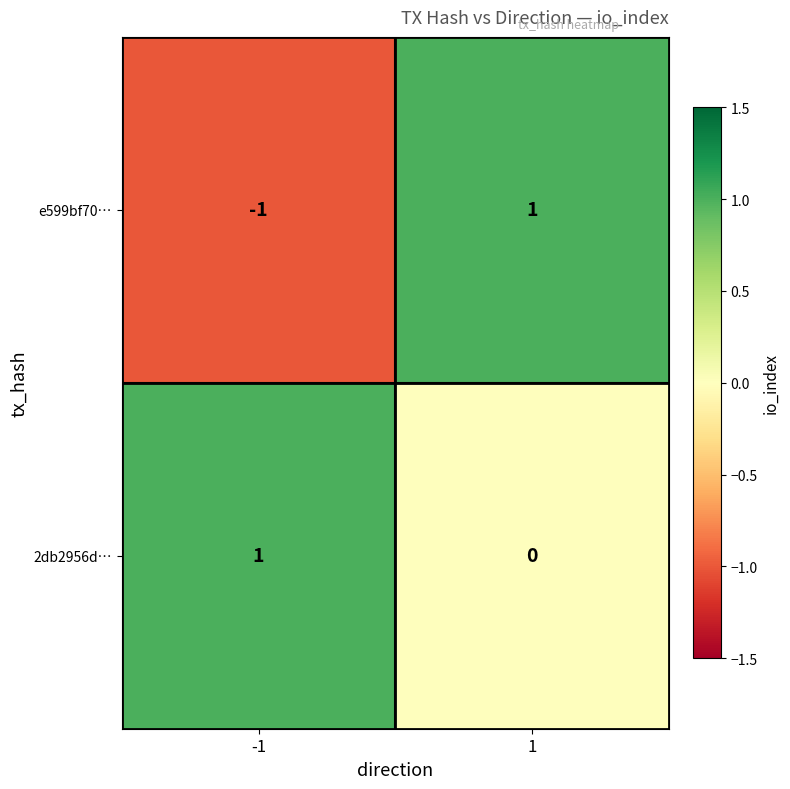

List the labels in order of e599bf70… value, smallest first.

-1, 1